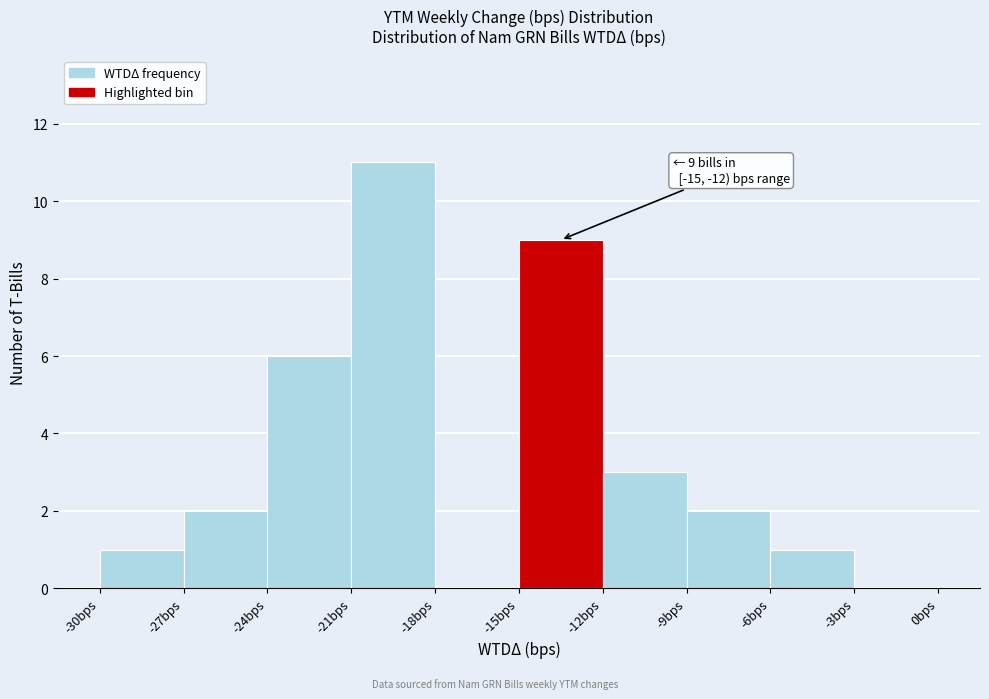

Over which range of the x-axis is the bar tallest?

-21 to -18